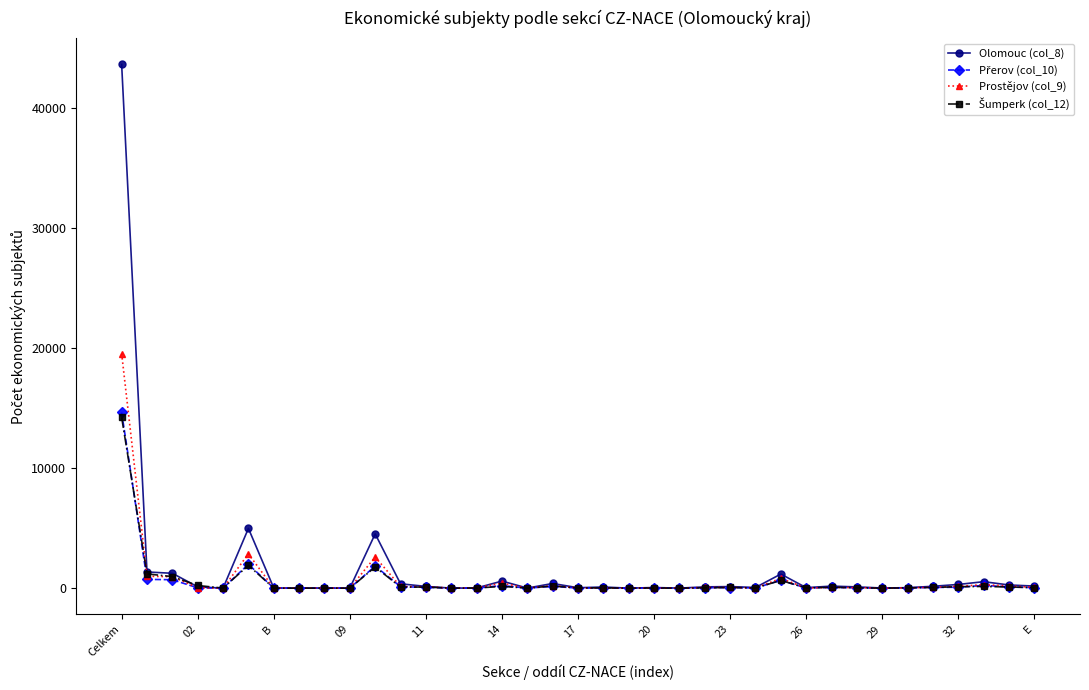

Which series has the largest range (max minus min)?

Olomouc (col_8)